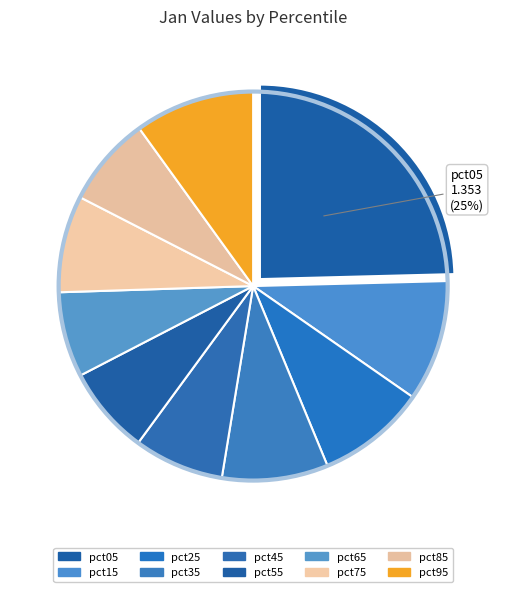

Rank the categories by value from lowest to highest.

pct65, pct55, pct45, pct85, pct75, pct35, pct25, pct95, pct15, pct05